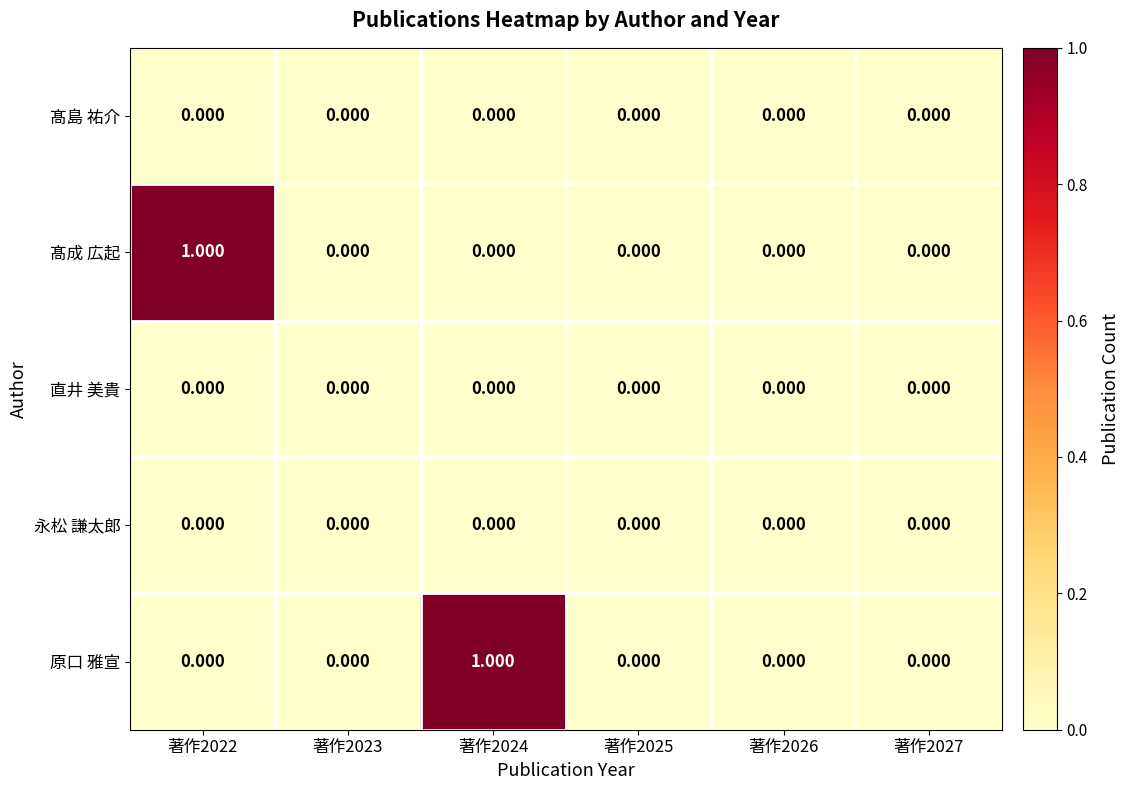

Between 著作2022 and 著作2023, which series saw the biggest shift?

髙成 広起